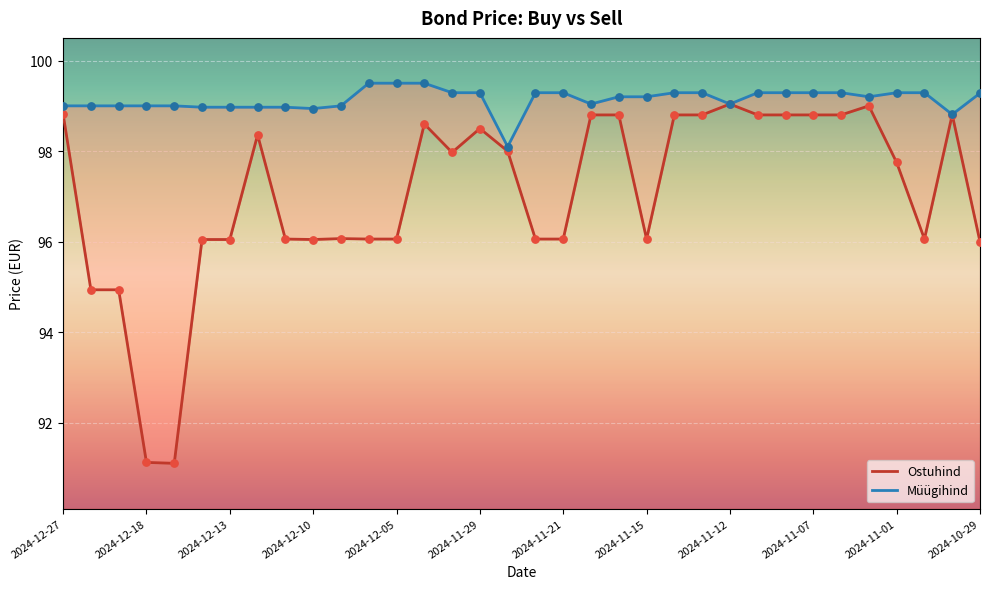

At which category is the sum across all series the highest?

29